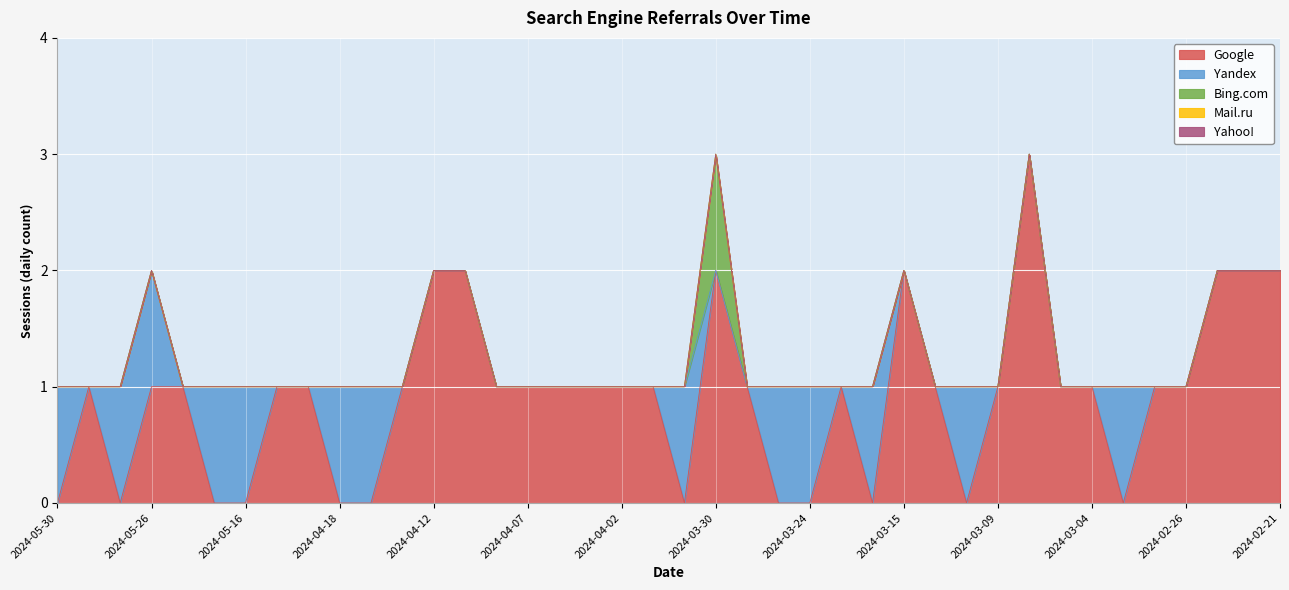

Count the Bing.com values in the range 0 to 1.

40